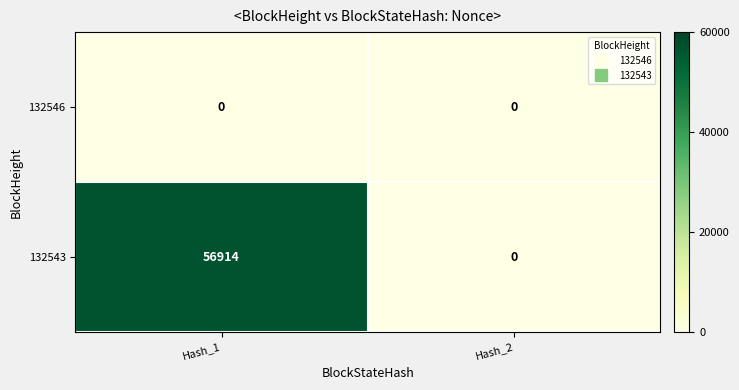

What is the total value across all series at Hash_1?

56914